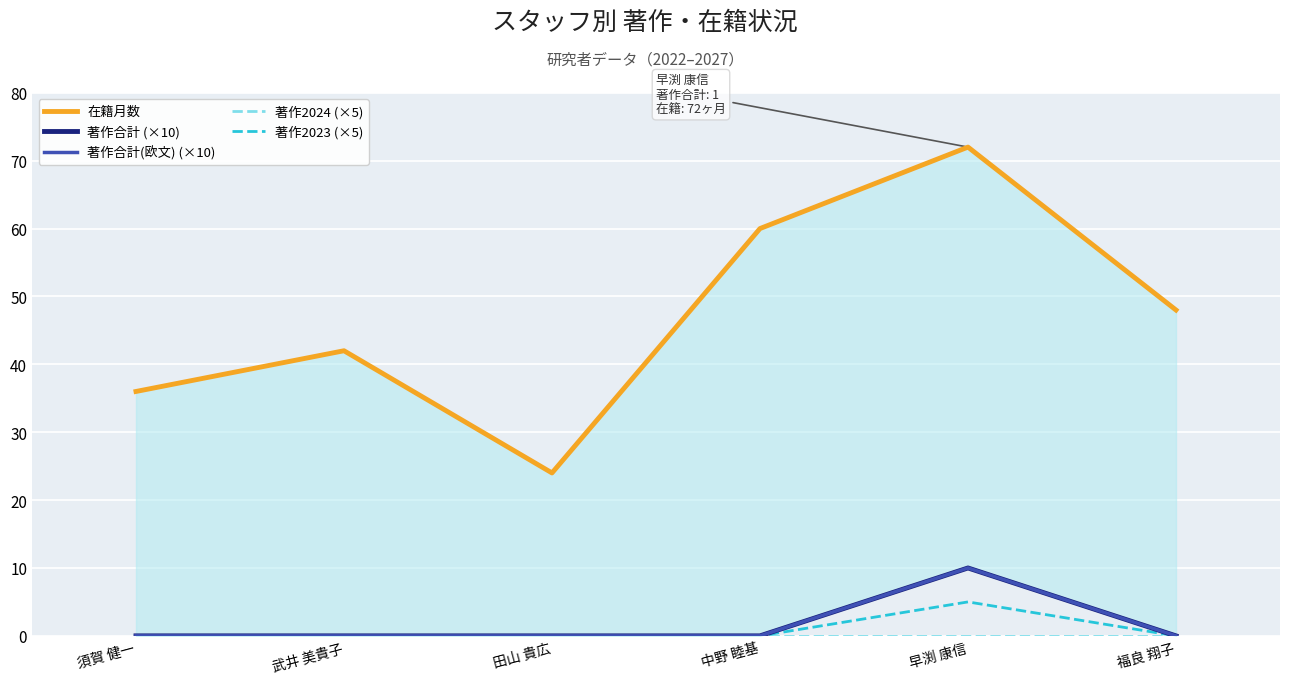

The 著作2023 (×5) series shows 3 at 須賀 健一. True or false?

False